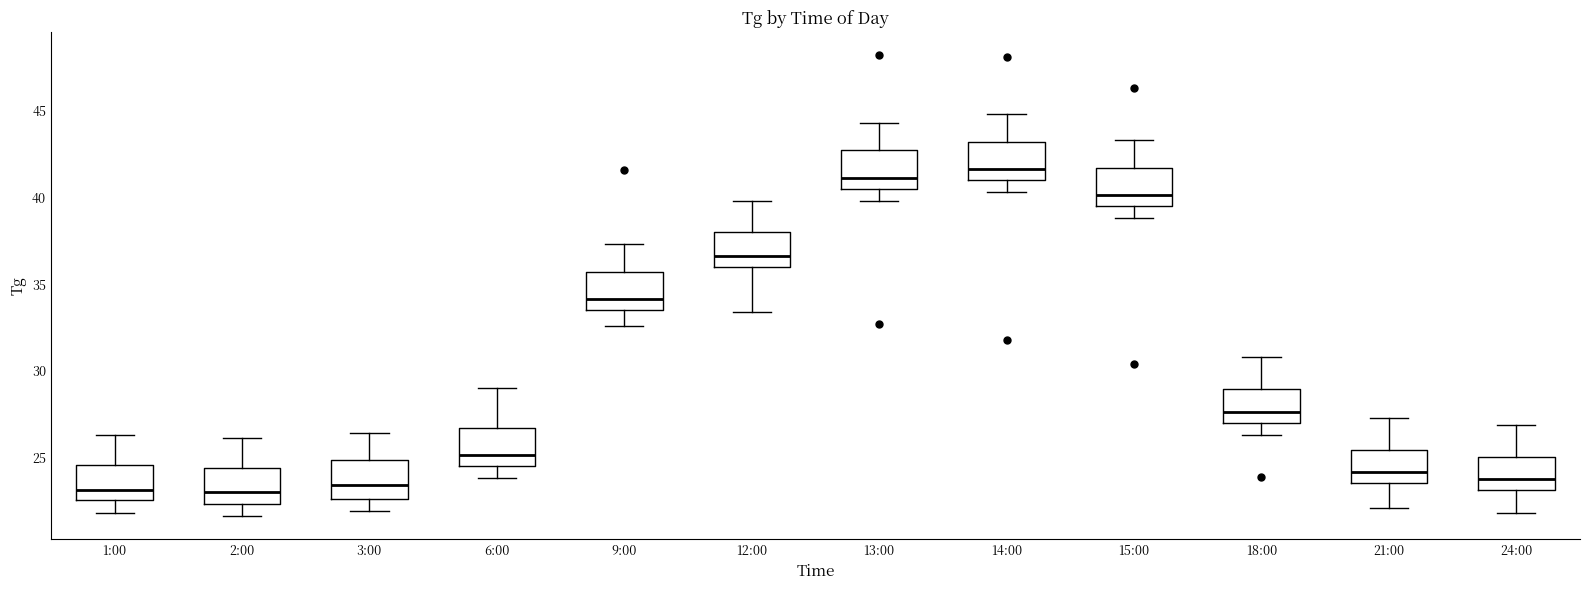

Reading left to right, transcribe this box plot: for each box, give where its median line is, the range the box spans, and where its two whiskers end, as read against the y-axis. The values are not printed on the chart, so give them approximately, as read against the axis.

1:00: median 23.0, box 22.5 to 24.5, whiskers 22.0 to 26.5
2:00: median 23.0, box 22.5 to 24.5, whiskers 21.5 to 26.0
3:00: median 23.5, box 22.5 to 25.0, whiskers 22.0 to 26.5
6:00: median 25.0, box 24.5 to 26.5, whiskers 24.0 to 29.0
9:00: median 34.0, box 33.5 to 35.5, whiskers 32.5 to 37.5
12:00: median 36.5, box 36.0 to 38.0, whiskers 33.5 to 40.0
13:00: median 41.0, box 40.5 to 42.5, whiskers 40.0 to 44.5
14:00: median 41.5, box 41.0 to 43.0, whiskers 40.5 to 45.0
15:00: median 40.0, box 39.5 to 41.5, whiskers 39.0 to 43.5
18:00: median 27.5, box 27.0 to 29.0, whiskers 26.5 to 31.0
21:00: median 24.0, box 23.5 to 25.5, whiskers 22.0 to 27.5
24:00: median 24.0, box 23.0 to 25.0, whiskers 22.0 to 27.0